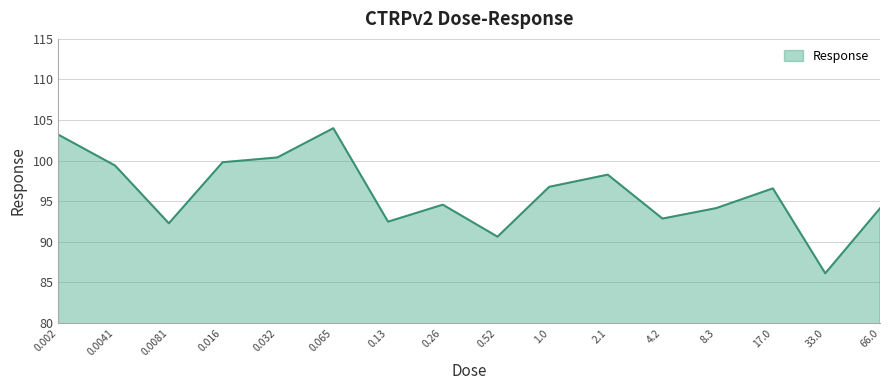

Does the chart display data point markers on the line(s)?

No